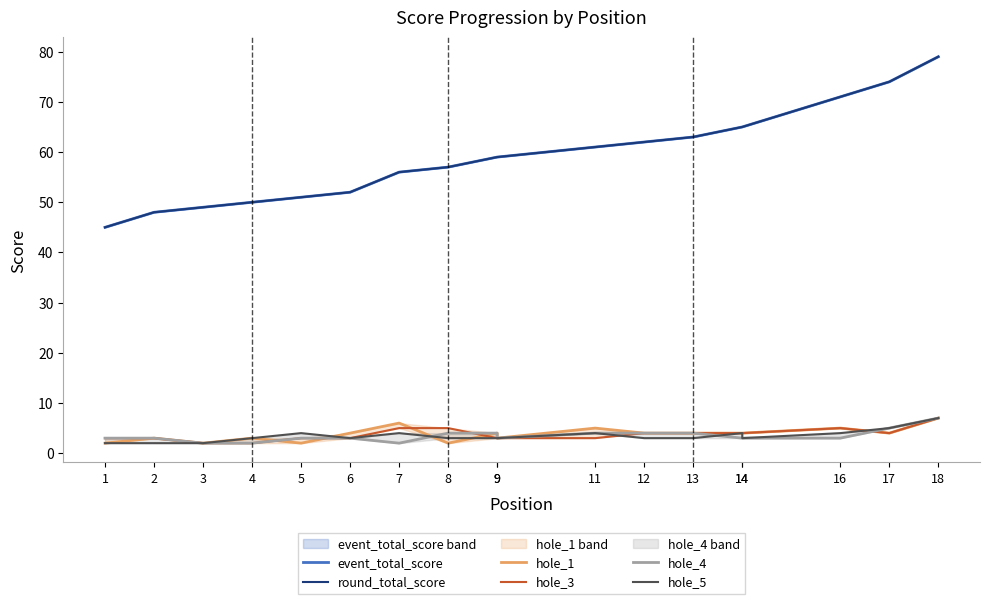

Is this an area chart (filled region under the line)?

No